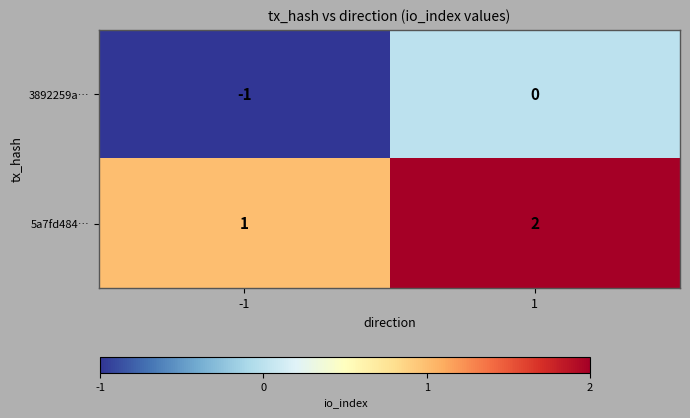

List the series in order of their overall mean, lowest first.

3892259a…, 5a7fd484…